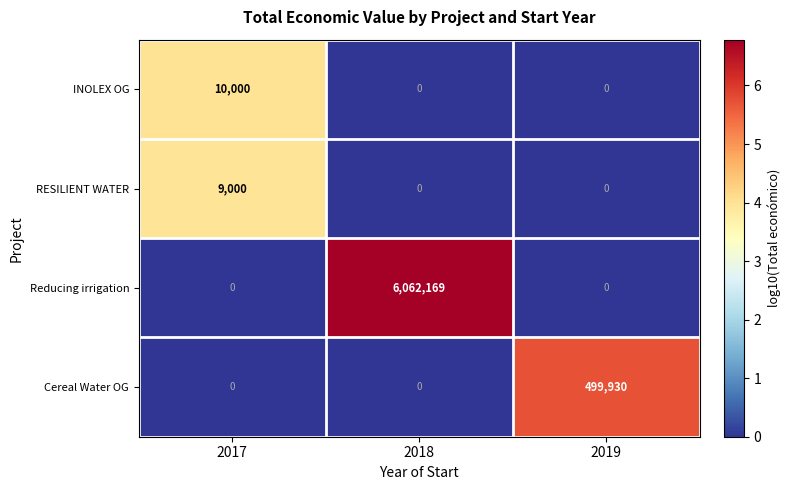

How many INOLEX OG values are between 0 and 10000?

3